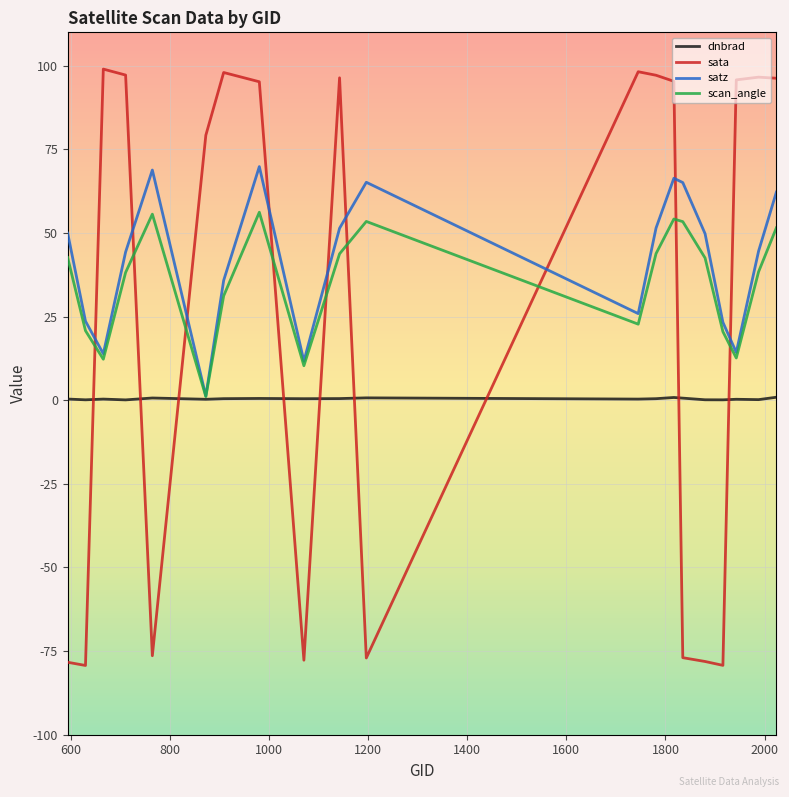

Which series has the widest spread of values?

sata